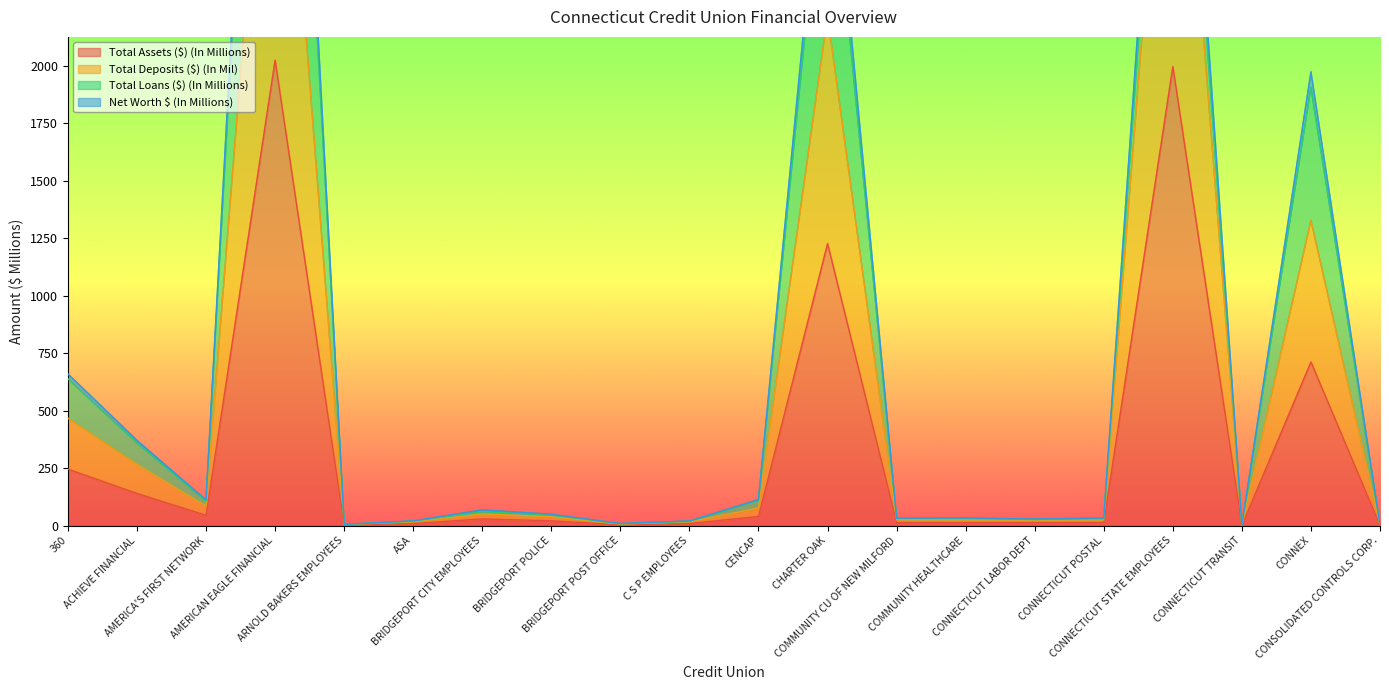

What is the label of the 15th point from the right?

ASA